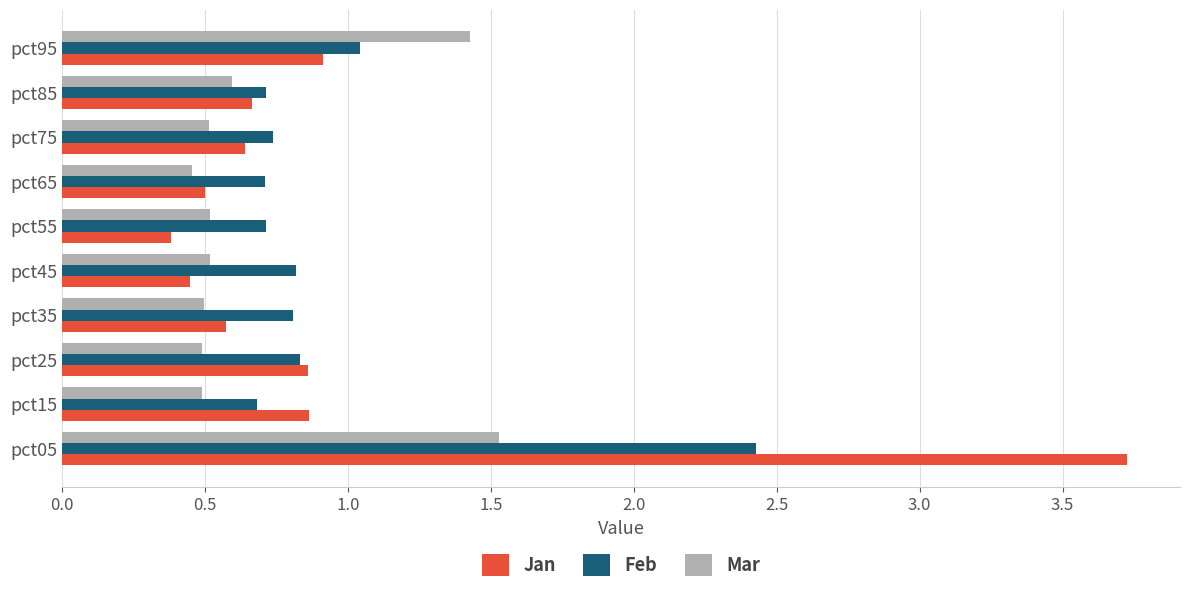

Is it true that Jan equals 0.5 at pct65?

True